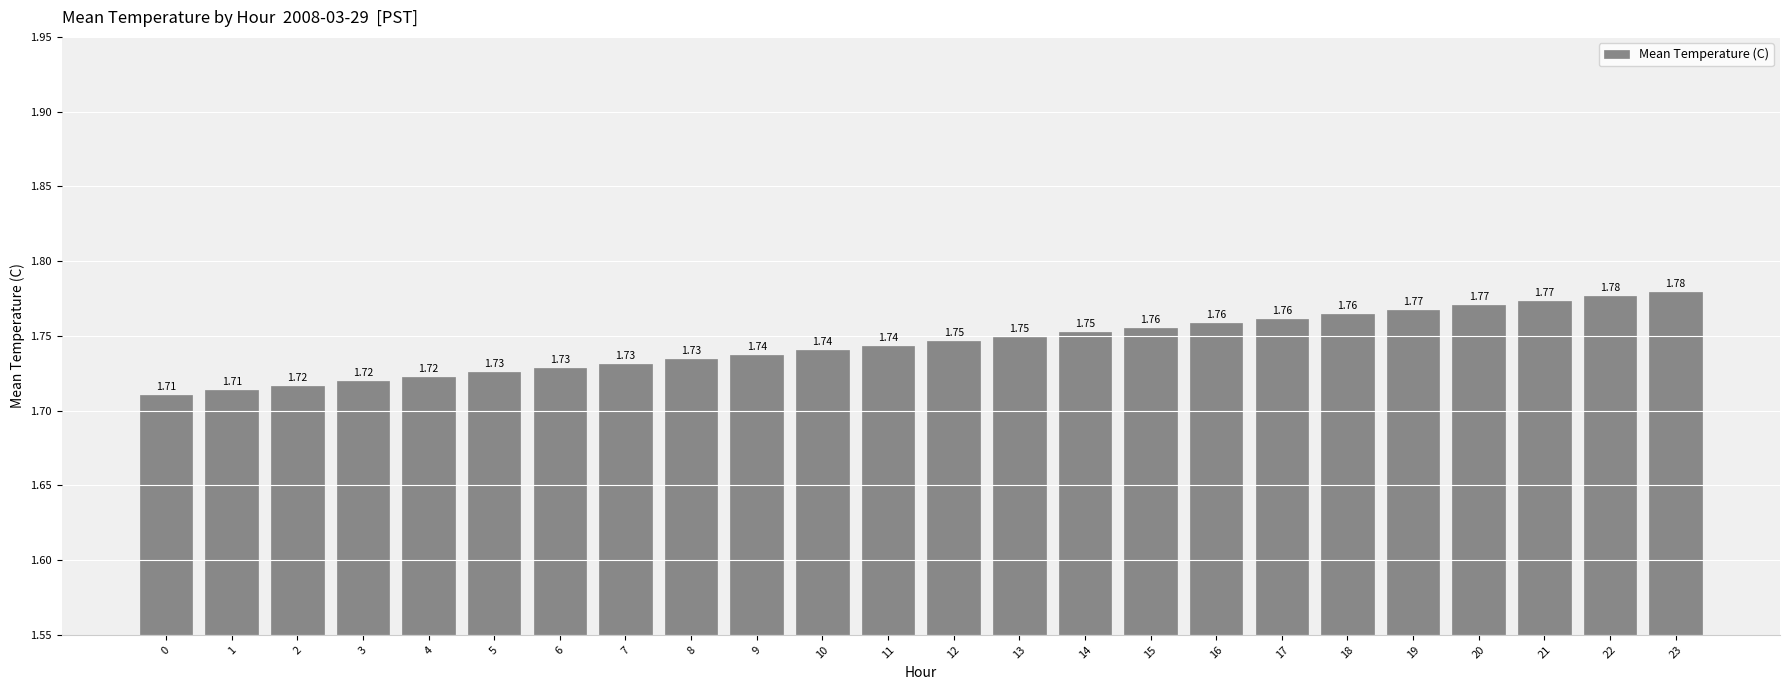

How many values are between 1 and 2?

24